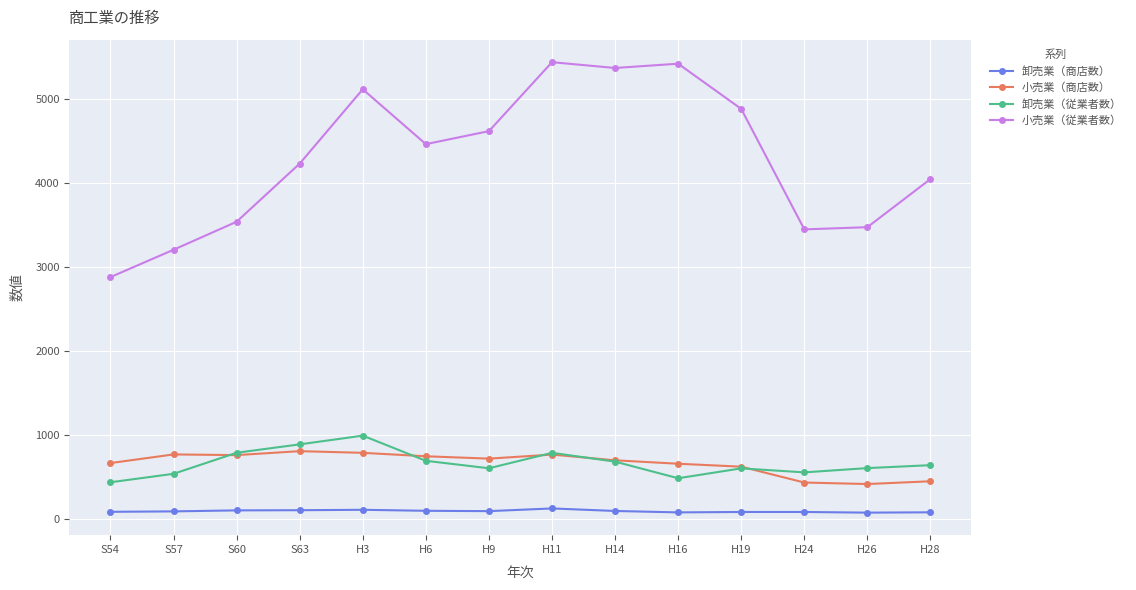

What position from the right is S57?

13